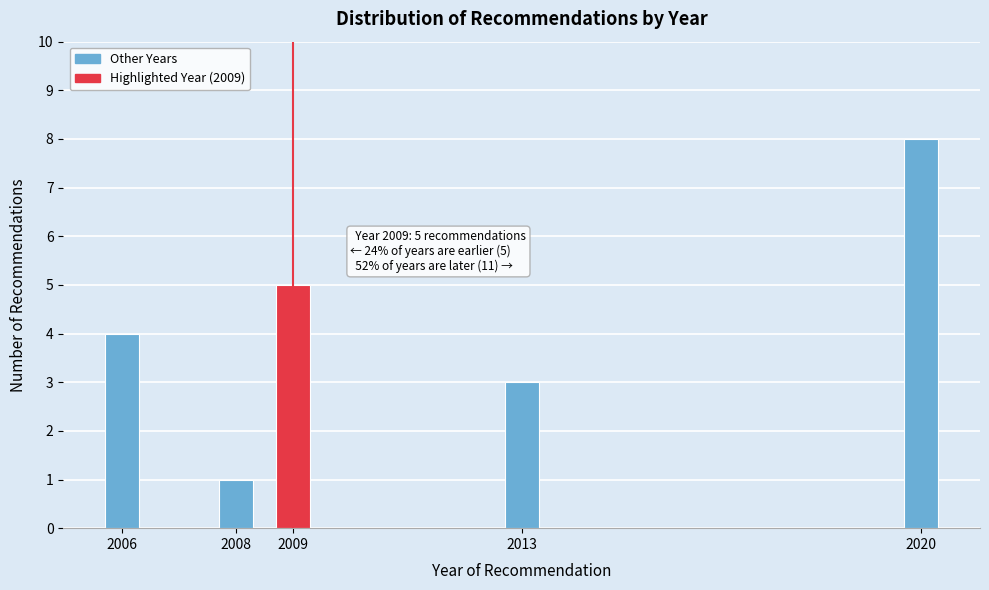

Reading right to left, transcribe all the data shown in this chart.

8	3	5	1	4